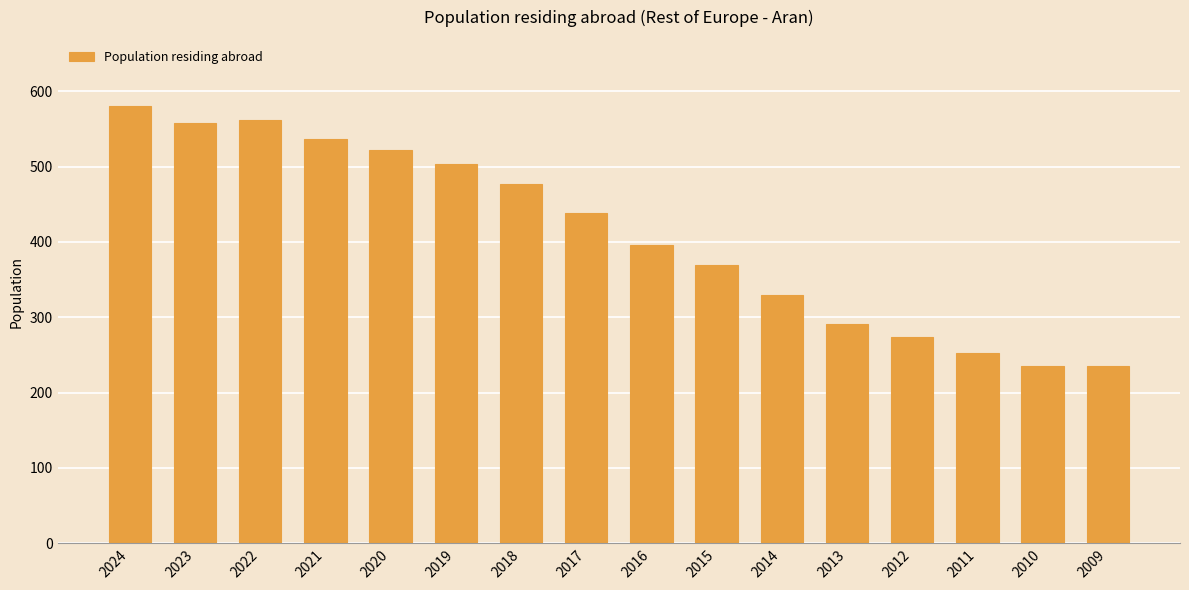

The chart shows a value of 477 at 2018. True or false?

True